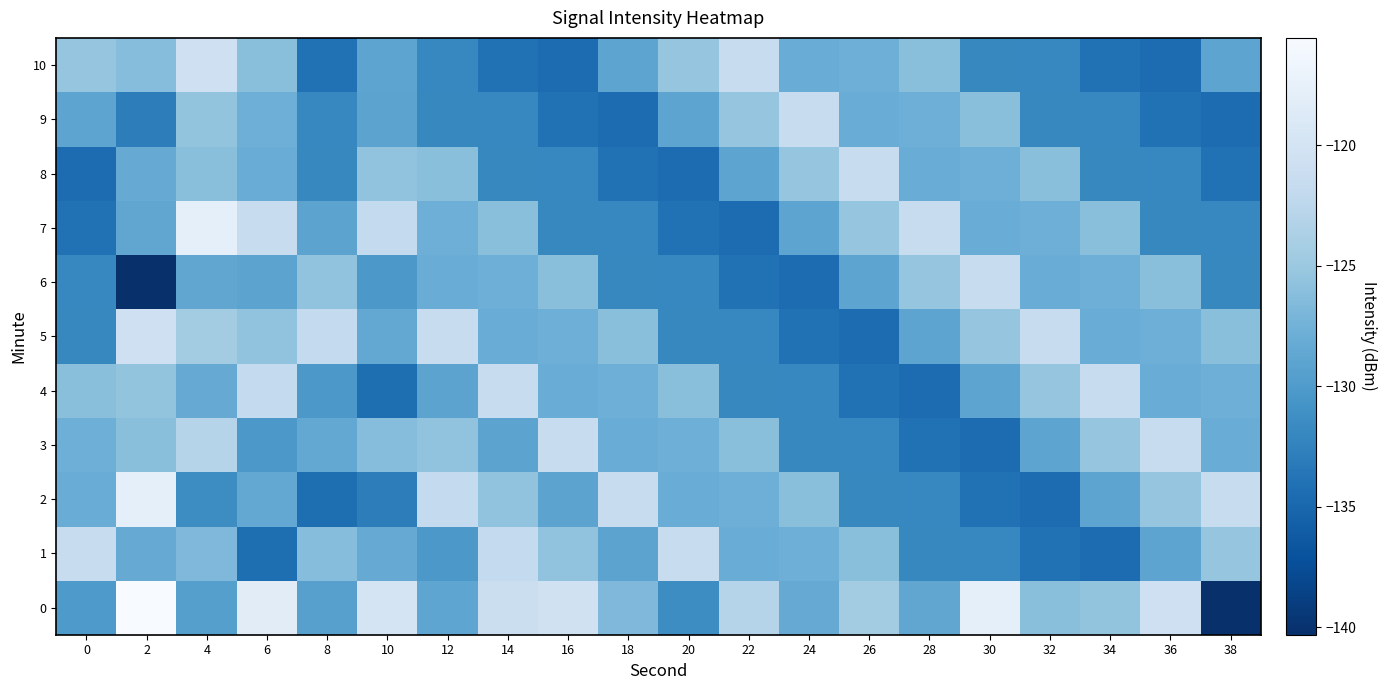

What is the greatest value displayed?

-115.5